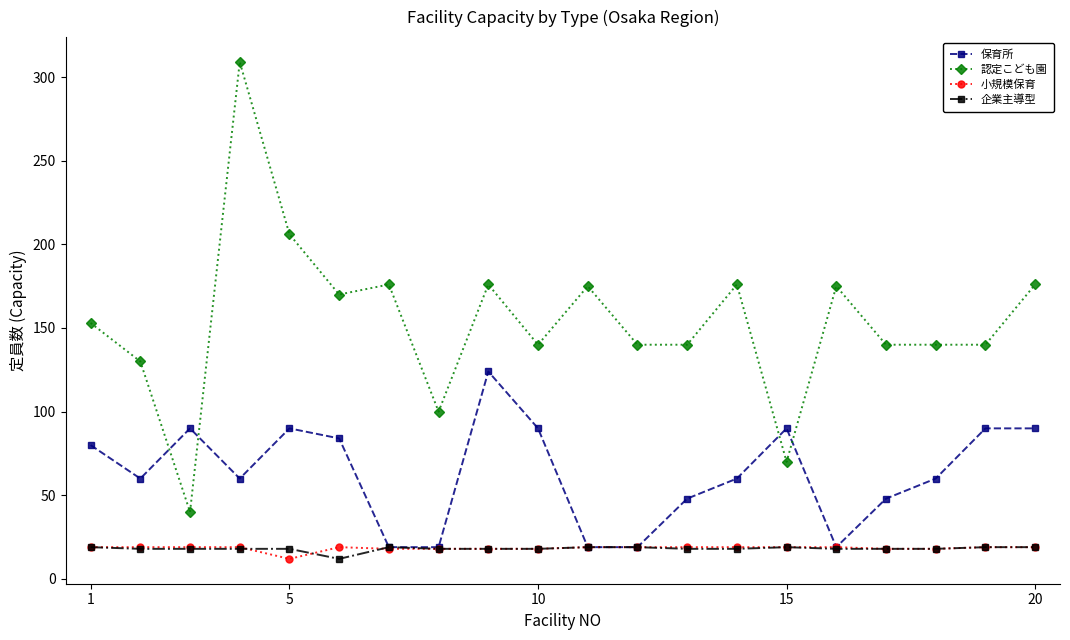

True or false: 認定こども園 and 小規模保育 intersect in this chart.

False